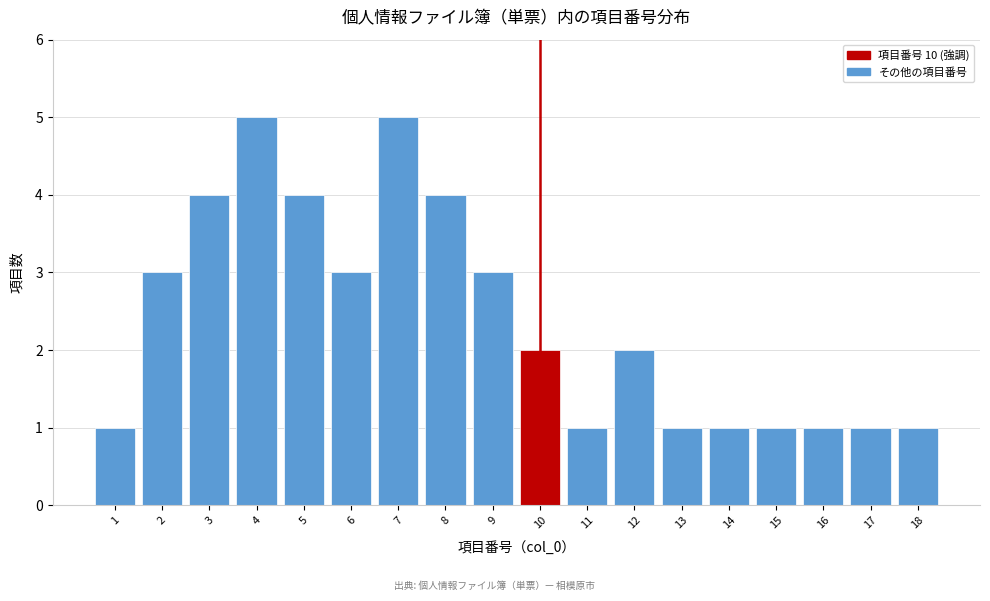

Reading left to right, what are all the values shown in this chart?

1=1	2=3	3=4	4=5	5=4	6=3	7=5	8=4	9=3	10=2	11=1	12=2	13=1	14=1	15=1	16=1	17=1	18=1